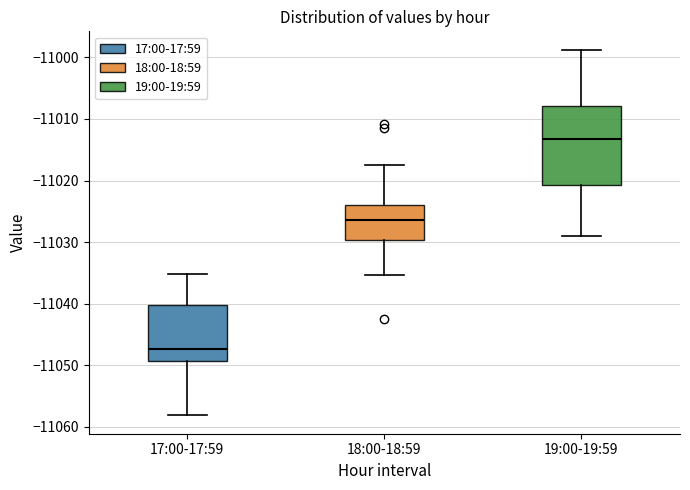

Reading left to right, transcribe this box plot: for each box, give where its median line is, the range the box spans, and where its two whiskers end, as read against the y-axis. The values are not printed on the chart, so give them approximately, as read against the axis.

17:00-17:59: median -11047, box -11049 to -11040, whiskers -11058 to -11035
18:00-18:59: median -11026, box -11030 to -11024, whiskers -11035 to -11017
19:00-19:59: median -11013, box -11021 to -11008, whiskers -11029 to -10999